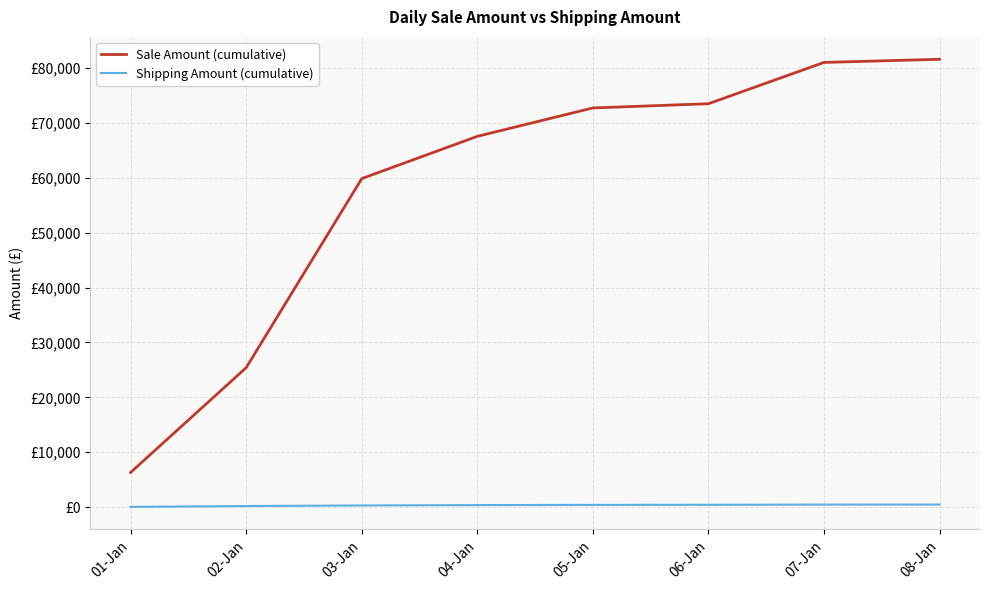

Reading left to right, list all the values displayed in this chart.

Sale Amount (cumulative): 01-Jan=6334.8	02-Jan=25416.3	03-Jan=59844.9	04-Jan=67544.1	05-Jan=72715.2	06-Jan=73482.9	07-Jan=81004.5	08-Jan=81580.4
Shipping Amount (cumulative): 01-Jan=52.9	02-Jan=207.0	03-Jan=312.5	04-Jan=376.9	05-Jan=411.9	06-Jan=429.0	07-Jan=470.9	08-Jan=477.2